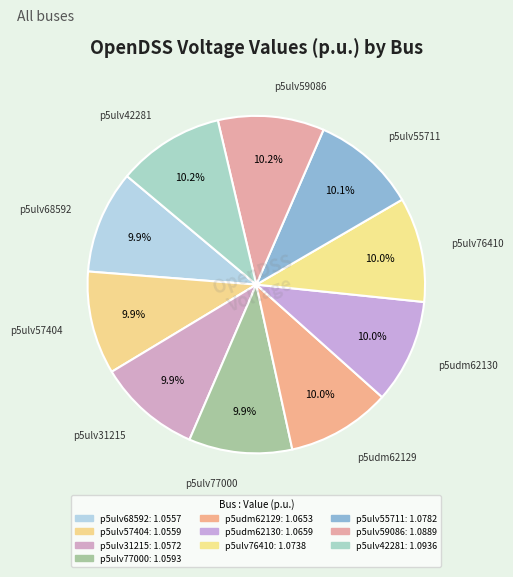

To the nearest percent, what is the combined percentage of p5ulv57404 and p5ulv55711?

20%